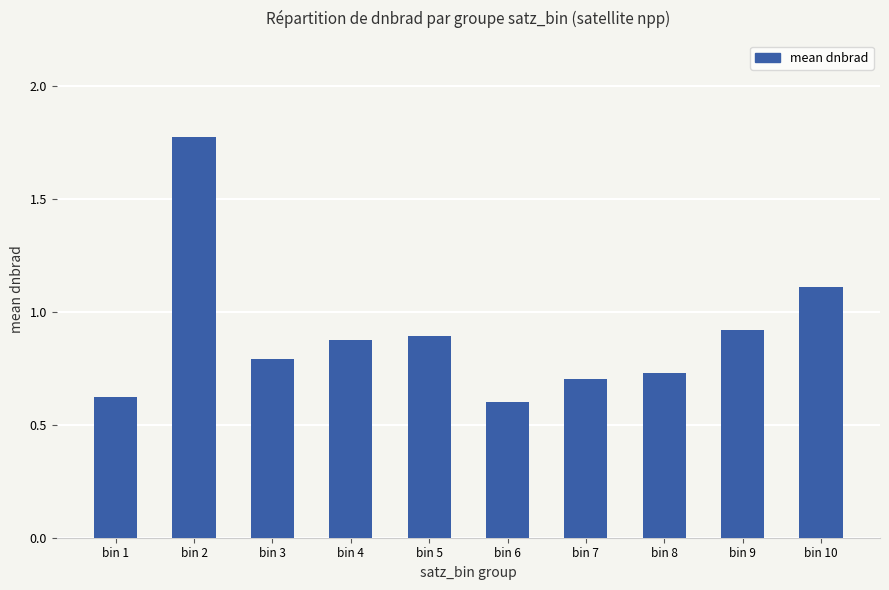

List the labels in order of value, largest first.

bin 2, bin 10, bin 9, bin 5, bin 4, bin 3, bin 8, bin 7, bin 1, bin 6